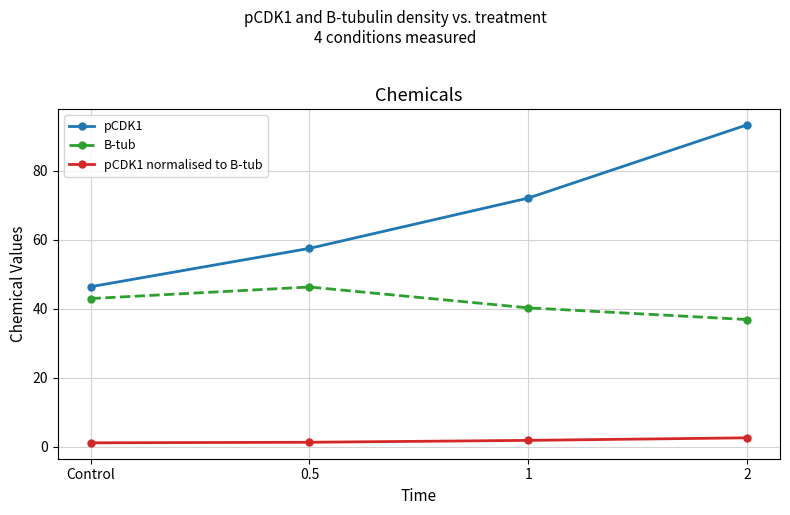

What is the difference between the second highest and second lowest values in the B-tub series?

2.7